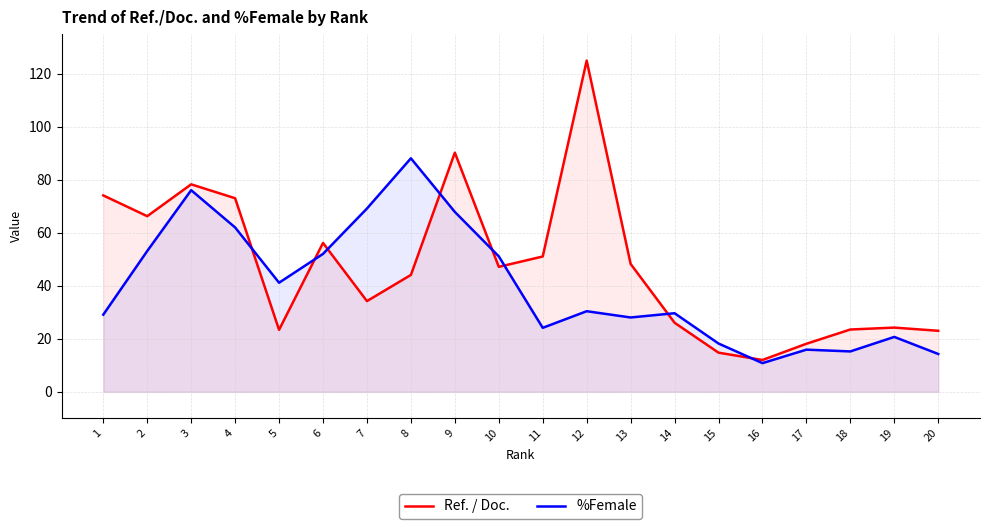

What are all the series names shown in the legend?

Ref. / Doc., %Female